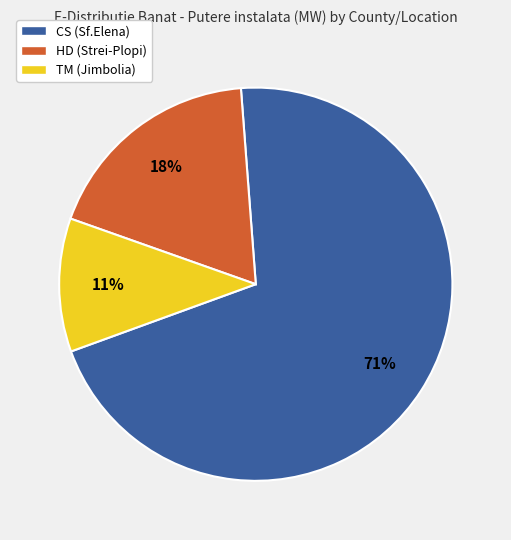

How many slices are in this pie chart?

3